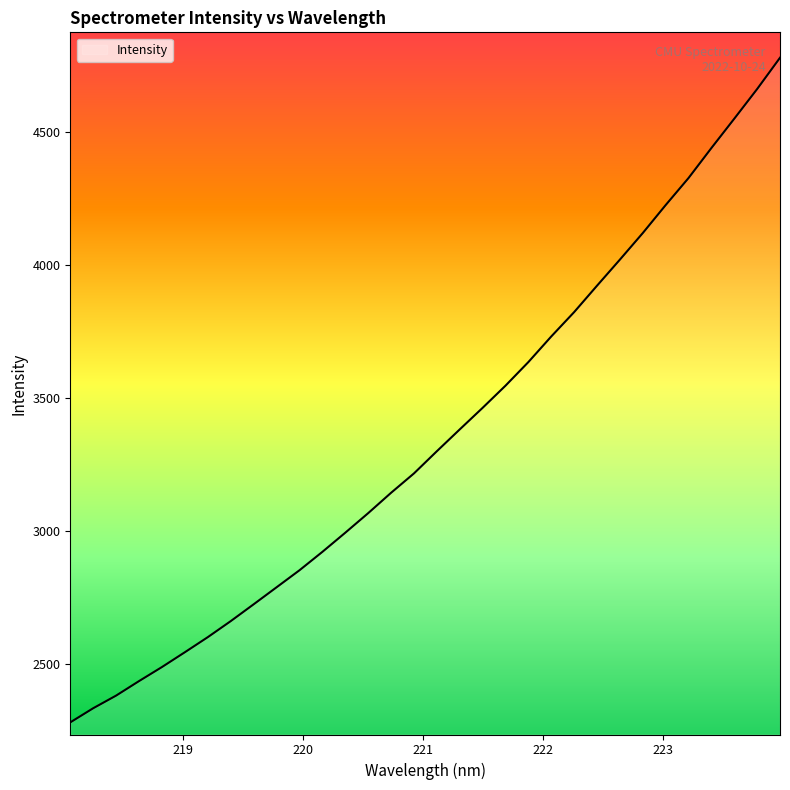

What is the smallest value displayed?

2278.9